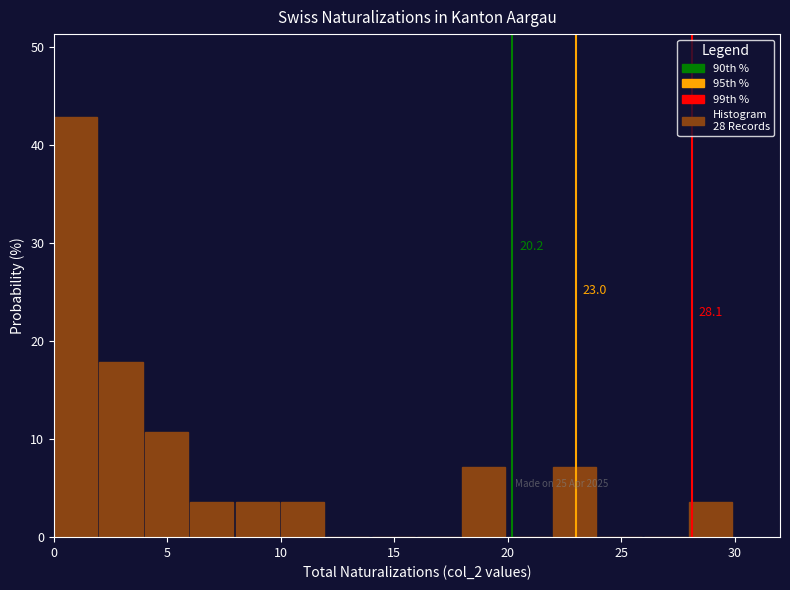

Which range on the x-axis has the tallest bar?

0 to 2